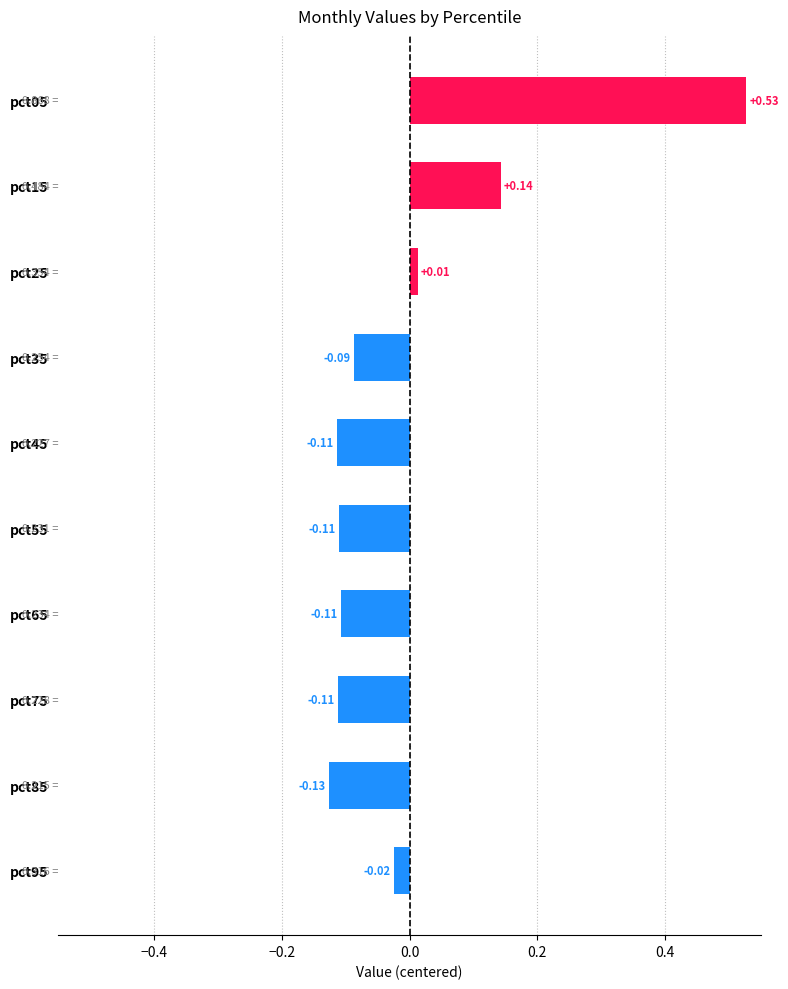

Which has a higher value, pct95 or pct85?

pct95